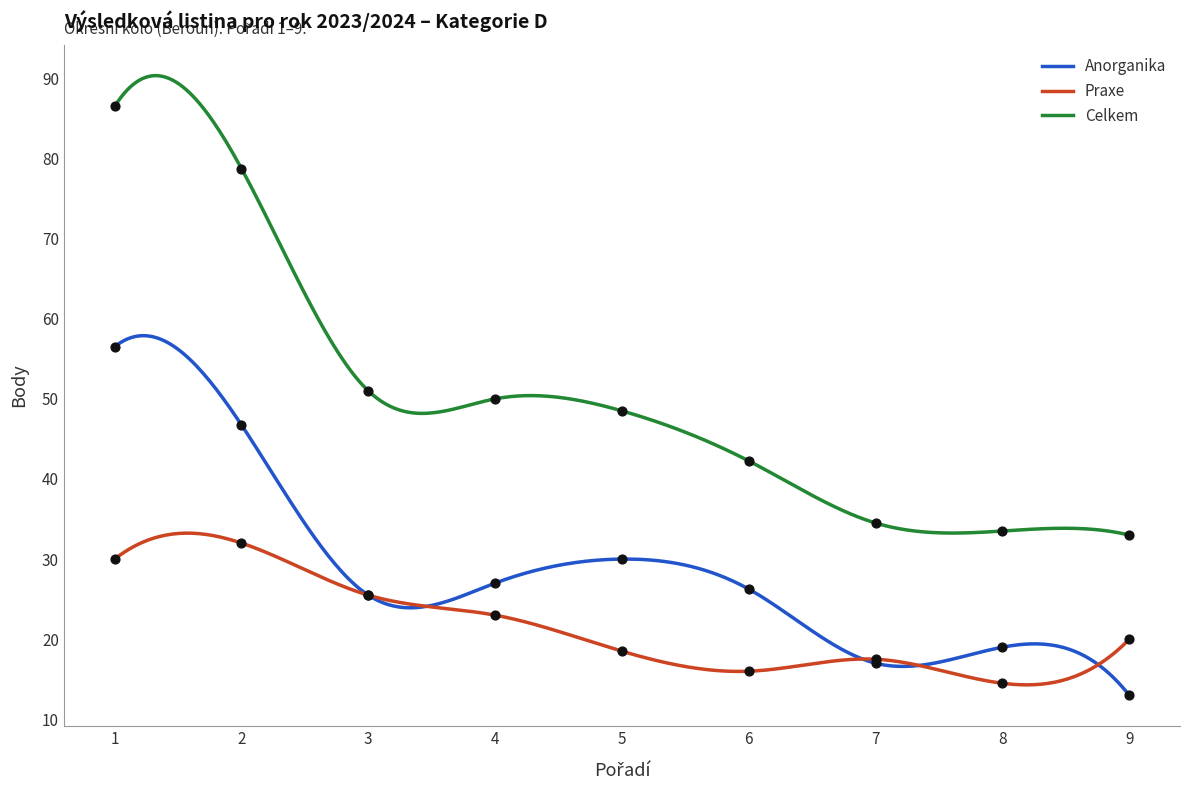

Which series has the largest total across all categories?

Celkem